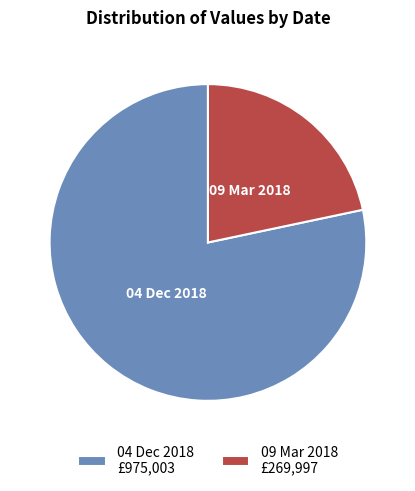

How many segments does this pie chart have?

2